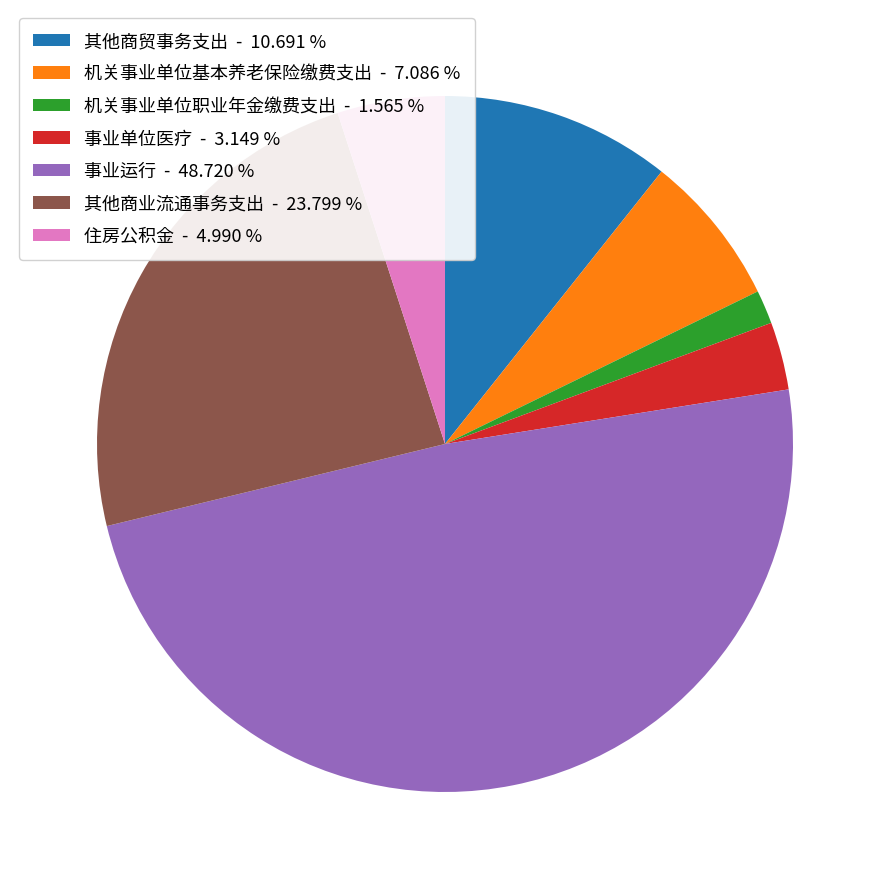

Rank the categories by value from highest to lowest.

事业运行, 其他商业流通事务支出, 其他商贸事务支出, 机关事业单位基本养老保险缴费支出, 住房公积金, 事业单位医疗, 机关事业单位职业年金缴费支出